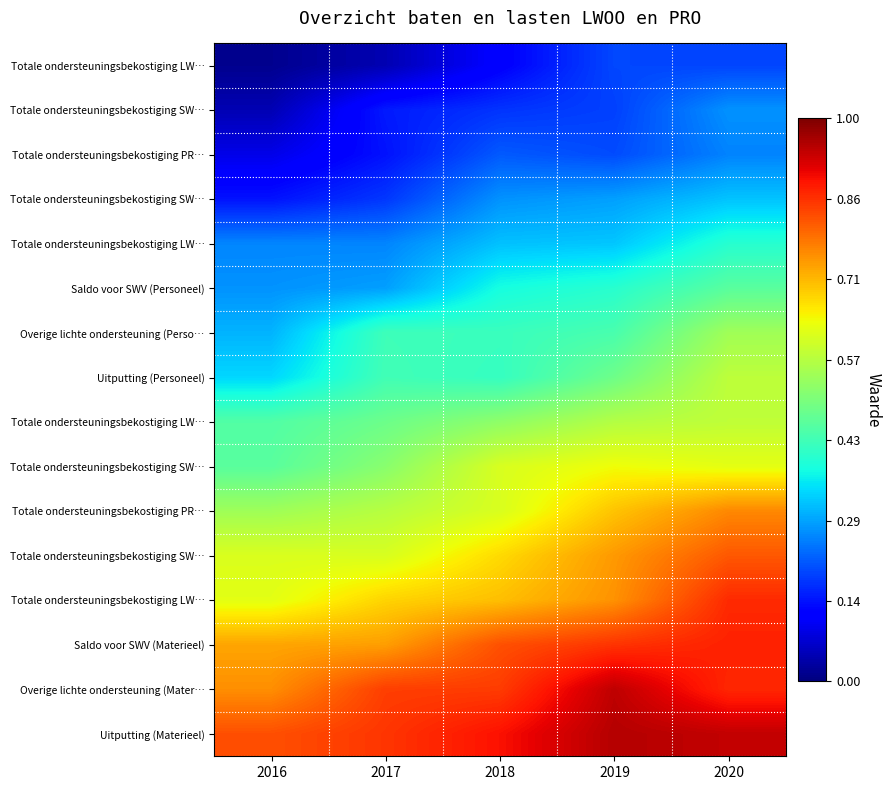

Which label corresponds to the smallest value in the chart?

2016